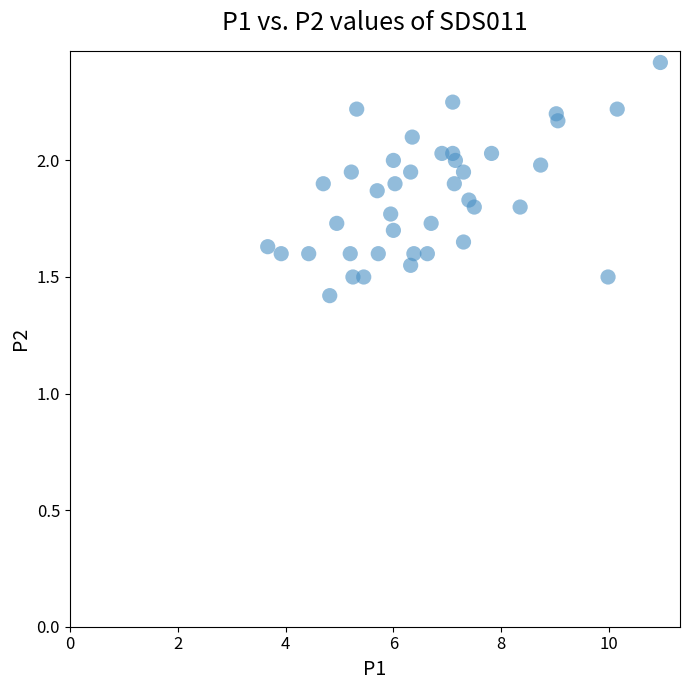

What is the range of Y values (max minus min)?

1.0